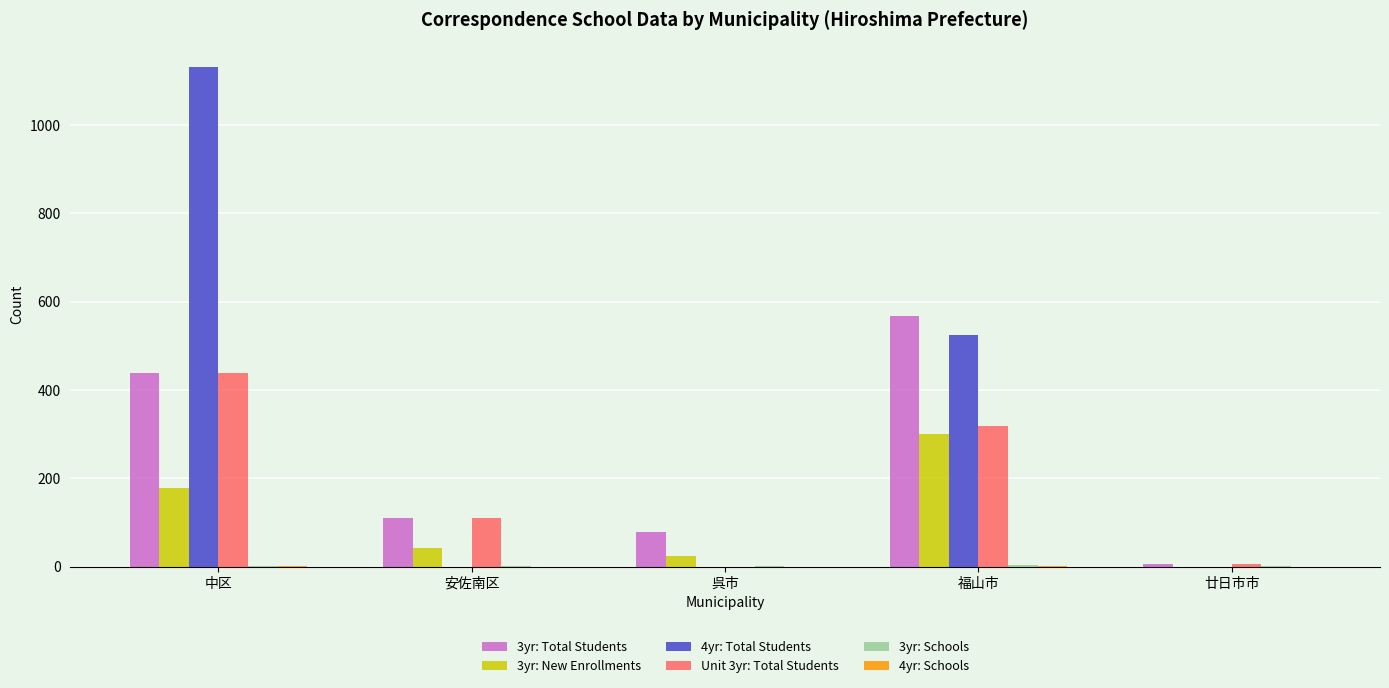

Is it true that 3yr: New Enrollments equals 177 at 中区?

True